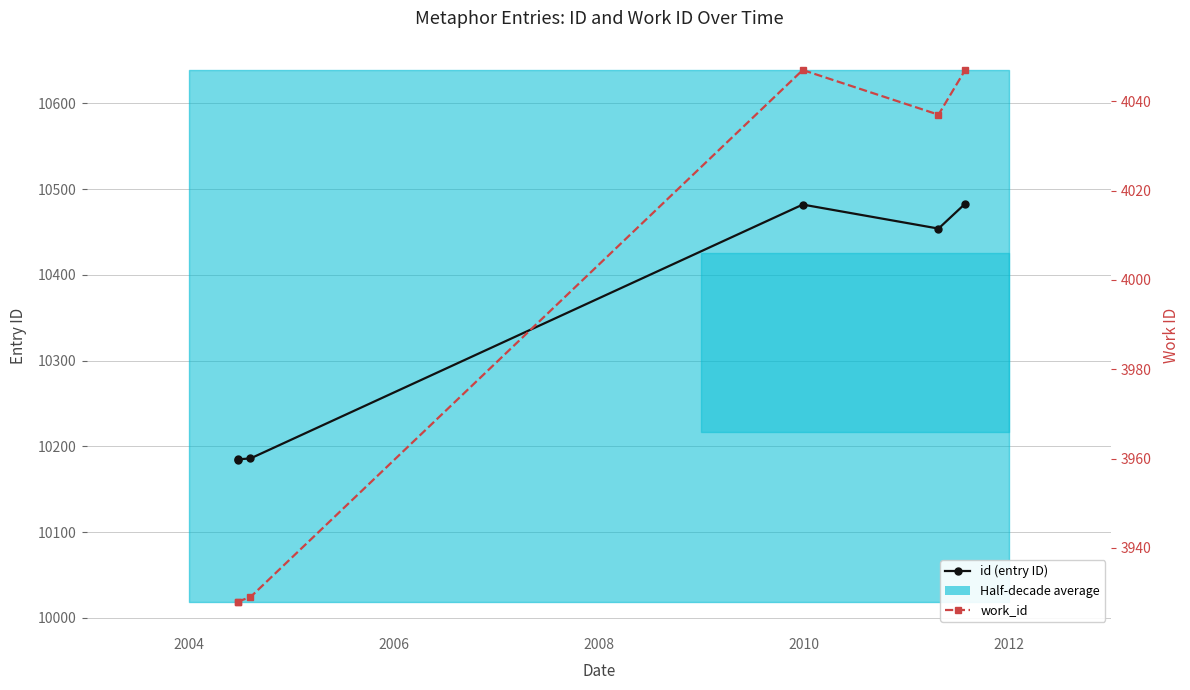

True or false: work_id and id intersect in this chart.

False